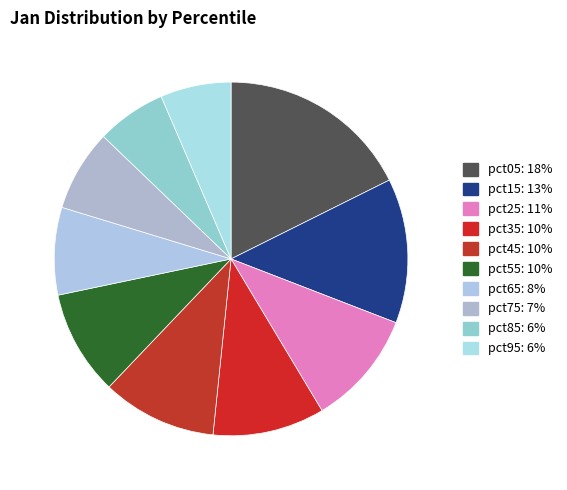

How many segments does this pie chart have?

10